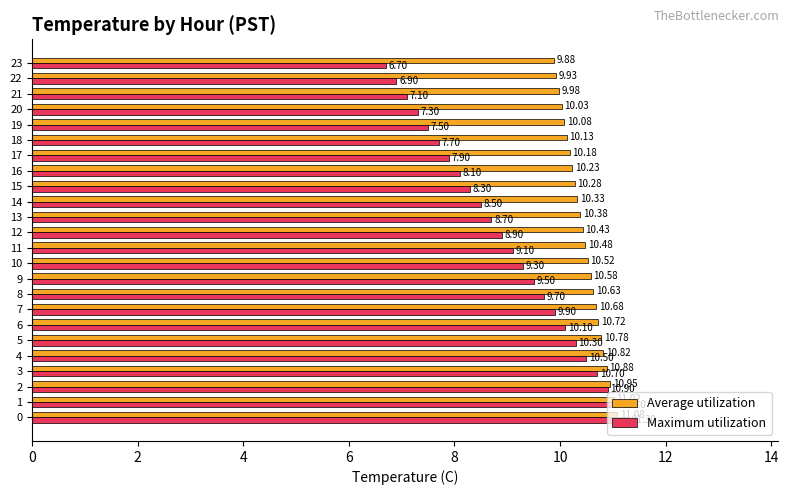

Which series has the largest total across all categories?

Average utilization